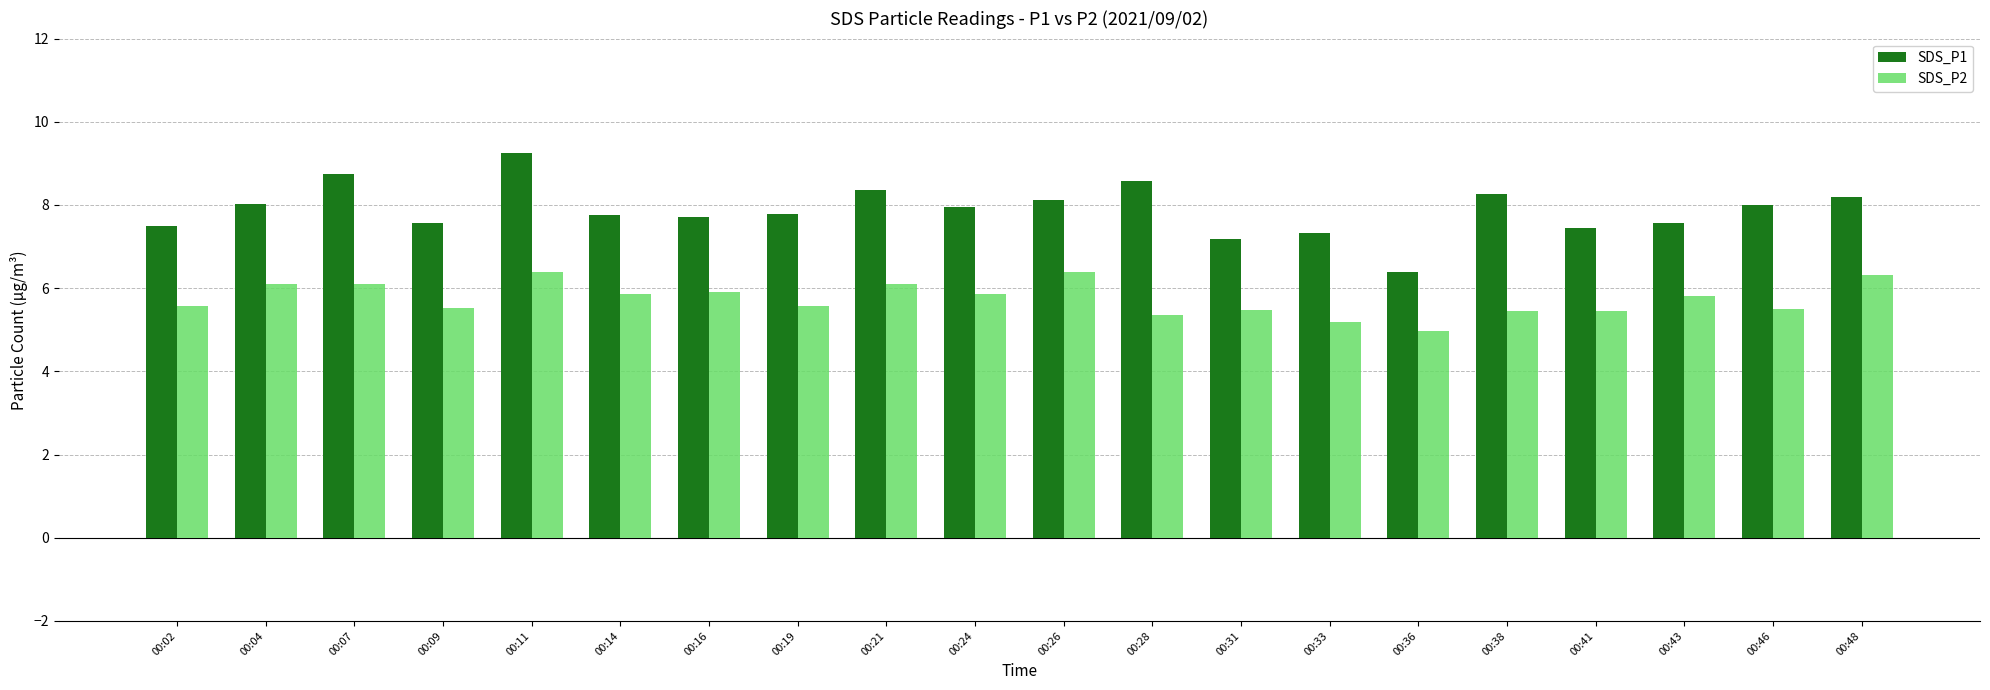

What are all the series names shown in the legend?

SDS_P1, SDS_P2